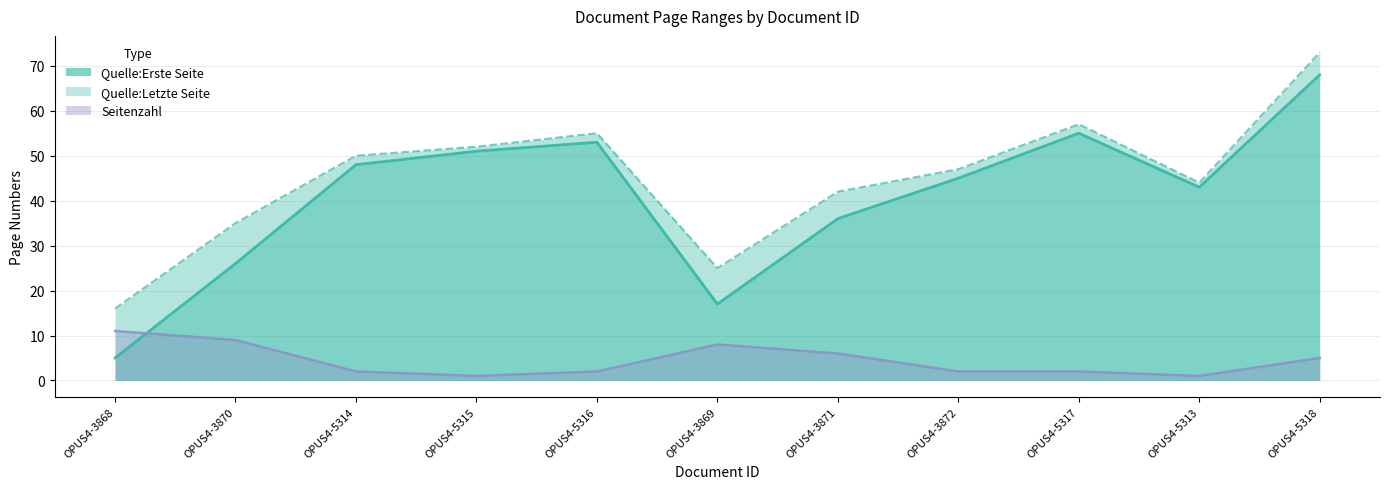

True or false: Quelle:Letzte Seite and Quelle:Erste Seite intersect in this chart.

False